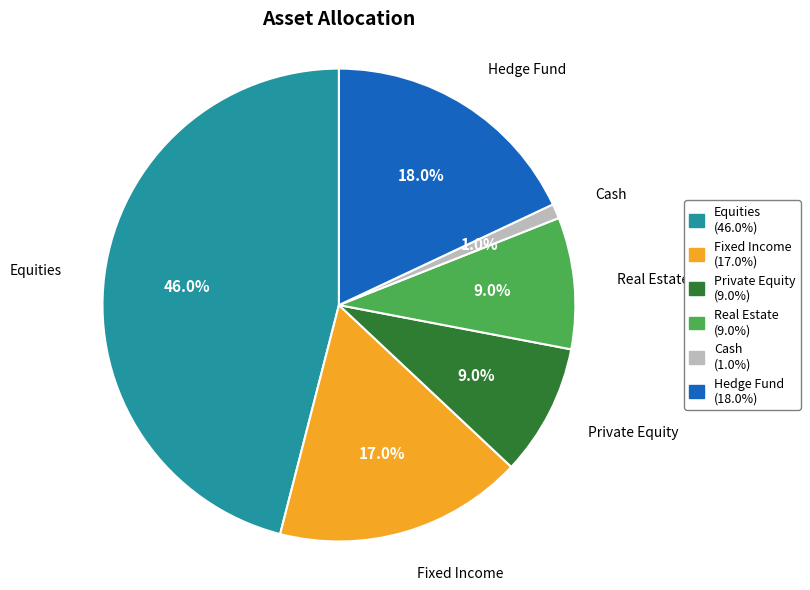

To the nearest percent, what is the difference between the largest and smallest slice percentages?

45%